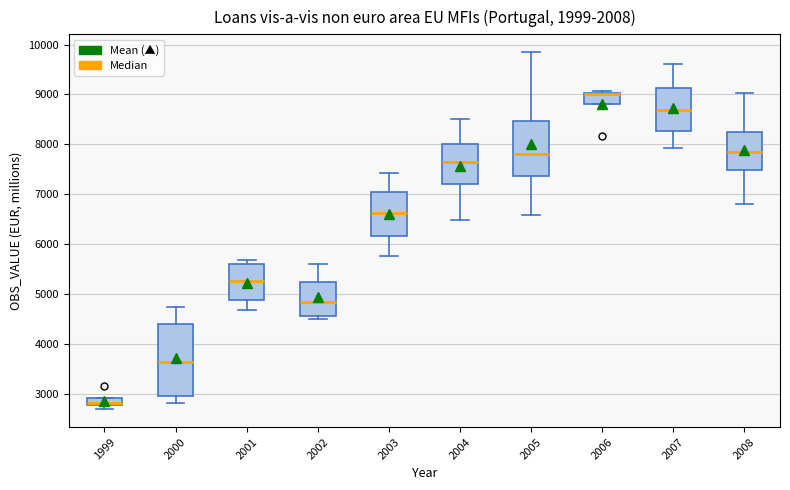

Where is the lower edge of the box at x = 2003 on the y-axis? The values are not printed on the chart, so give them approximately, as read against the axis.

6200